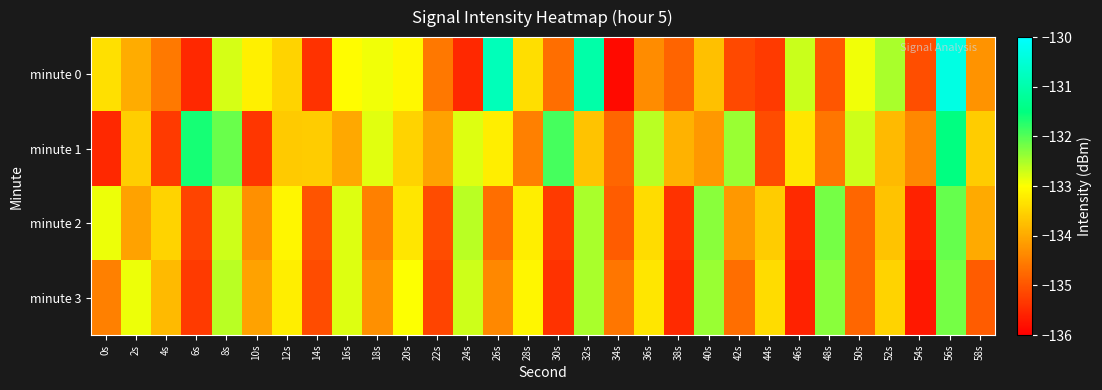

Rank the series at 26s from lowest to highest value.

minute 2, minute 3, minute 1, minute 0